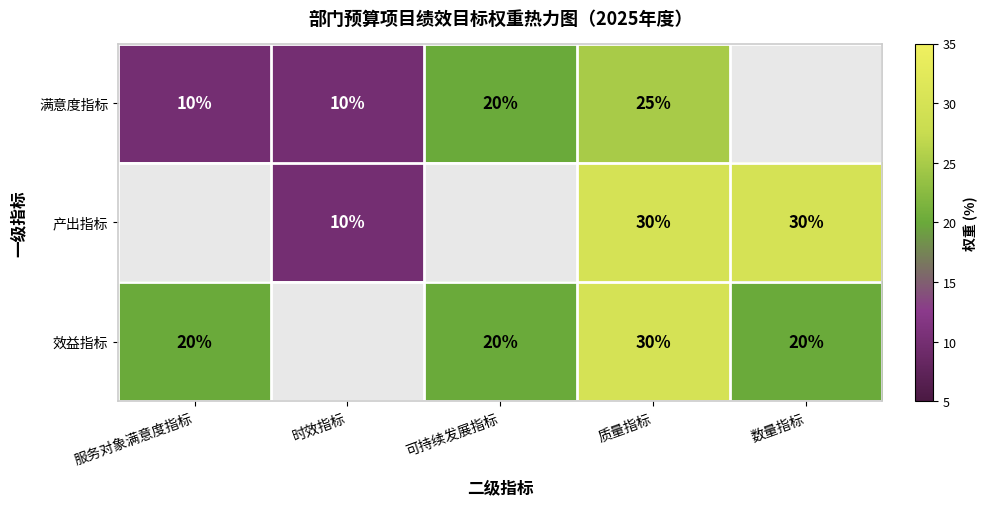

The value of 效益指标 at 可持续发展指标 is 20. True or false?

True